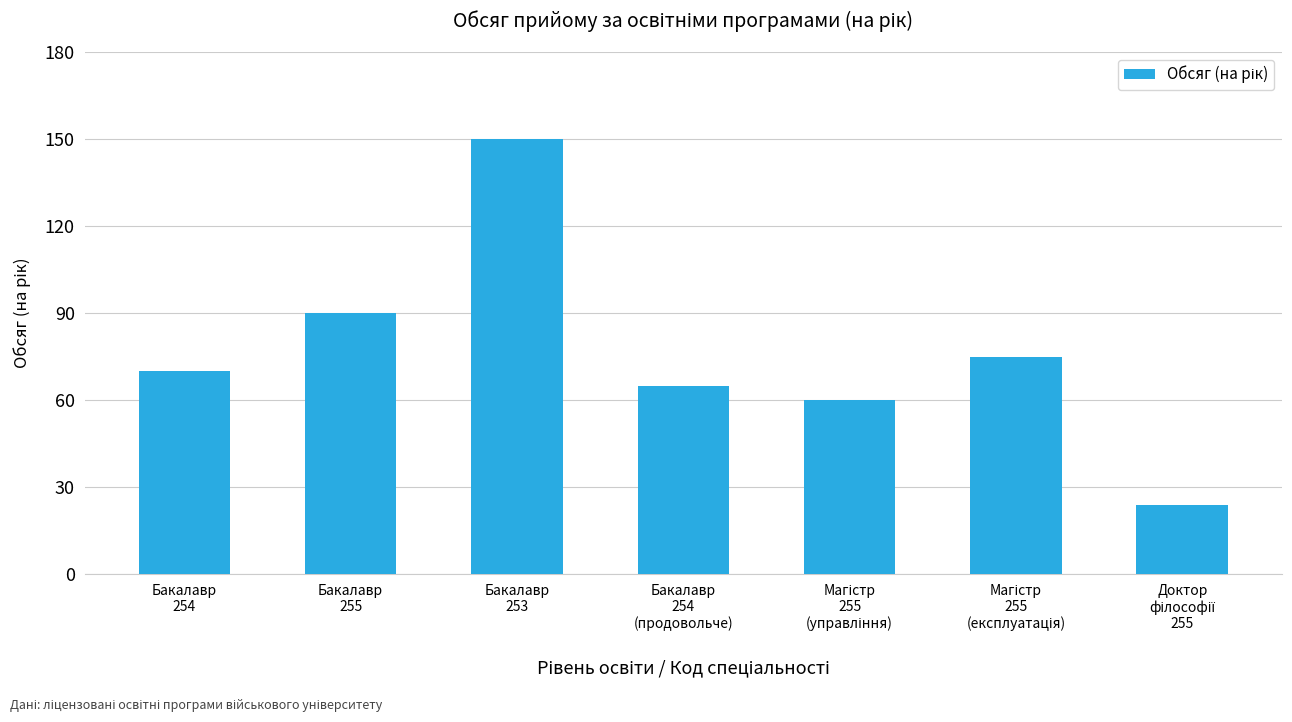

What is the difference between the second highest and minimum values?

66